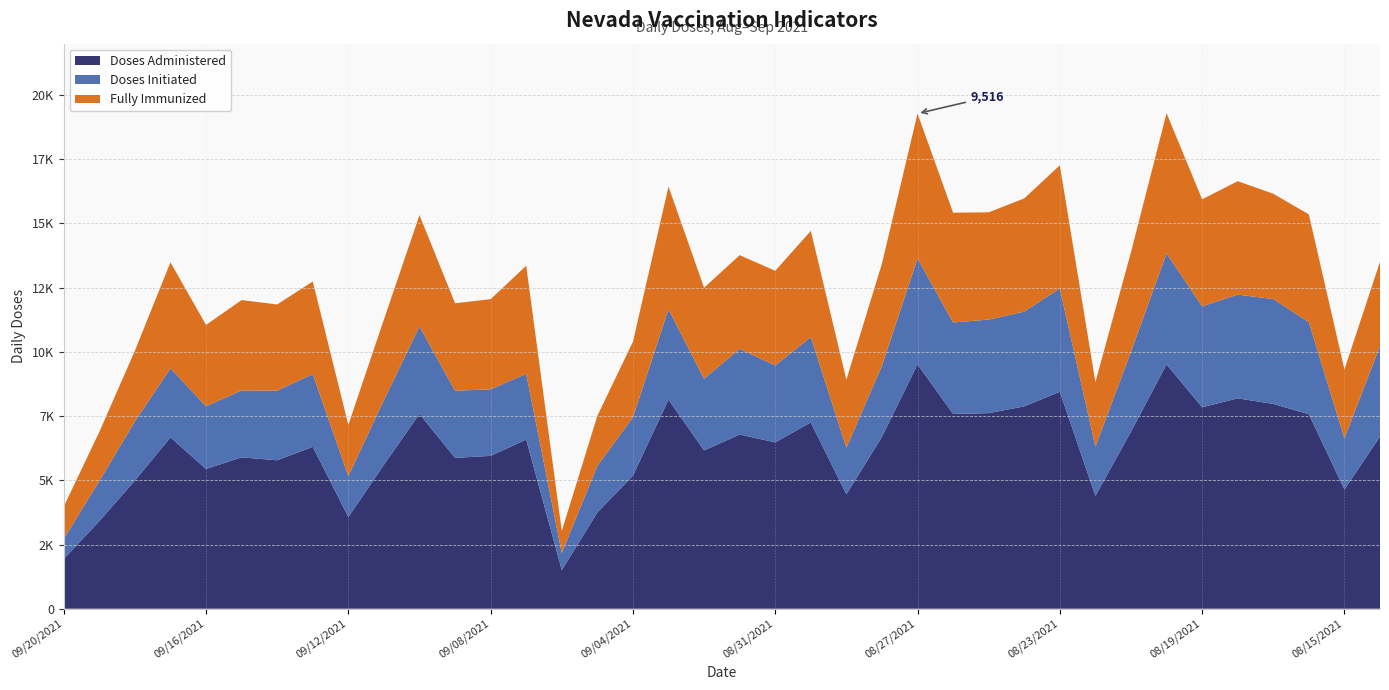

Reading right to left, list all the values displayed in this chart.

Doses Administered: 6698	4640	7573	7973	8191	7842	9514	6892	4392	8446	7878	7614	7583	9516	6692	4451	7252	6476	6782	6162	8140	5181	3746	1503	6586	5950	5873	7583	5605	3571	6302	5779	5894	5442	6670	4988	3410	1933
Doses Initiated: 3533	1992	3582	4083	4038	3931	4320	3113	1922	4022	3690	3643	3562	4119	2768	1816	3322	2995	3334	2790	3517	2271	1817	664	2560	2592	2612	3405	2517	1594	2831	2711	2604	2440	2689	2303	1560	785
Fully Immunized: 3276	2685	4198	4101	4416	4168	5461	3874	2508	4799	4407	4177	4274	5645	3976	2651	4137	3686	3649	3546	4778	2943	1947	861	4208	3510	3408	4337	3140	1991	3609	3356	3519	3168	4129	2754	1913	1257